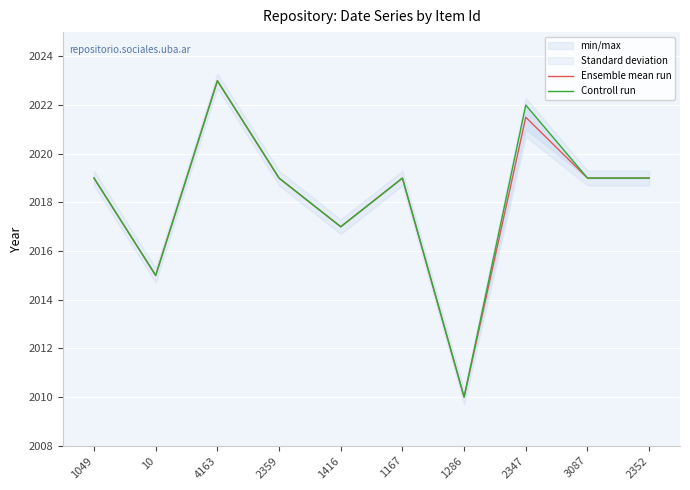

Rank the categories by Ensemble mean run value from lowest to highest.

1286, 10, 1416, 1049, 2359, 1167, 3087, 2352, 2347, 4163